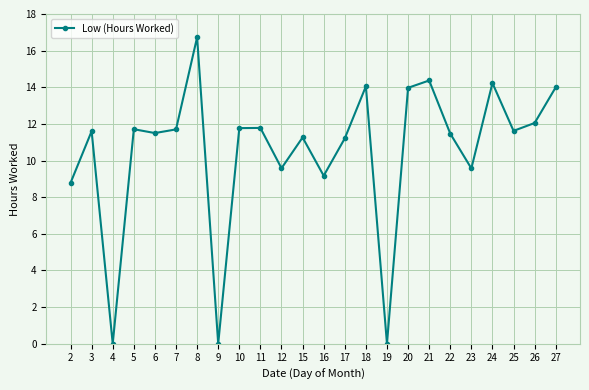

Does the chart display data point markers on the line(s)?

Yes